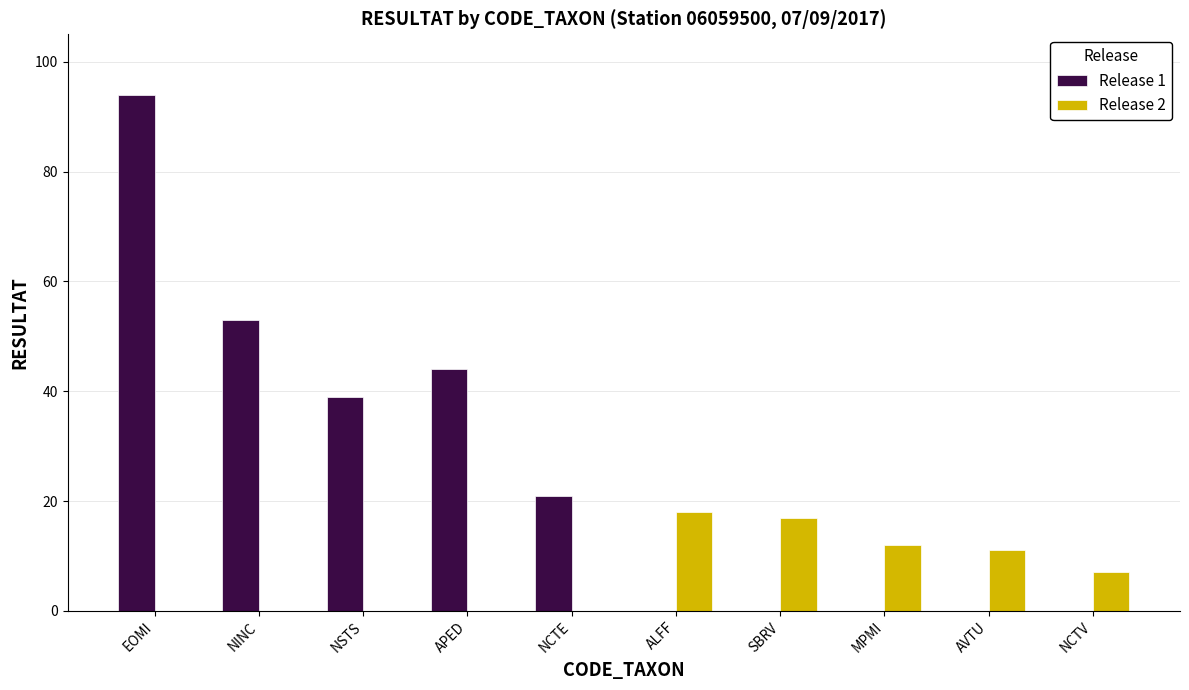

What is the sum of the Release 2 values at MPMI and EOMI?

12